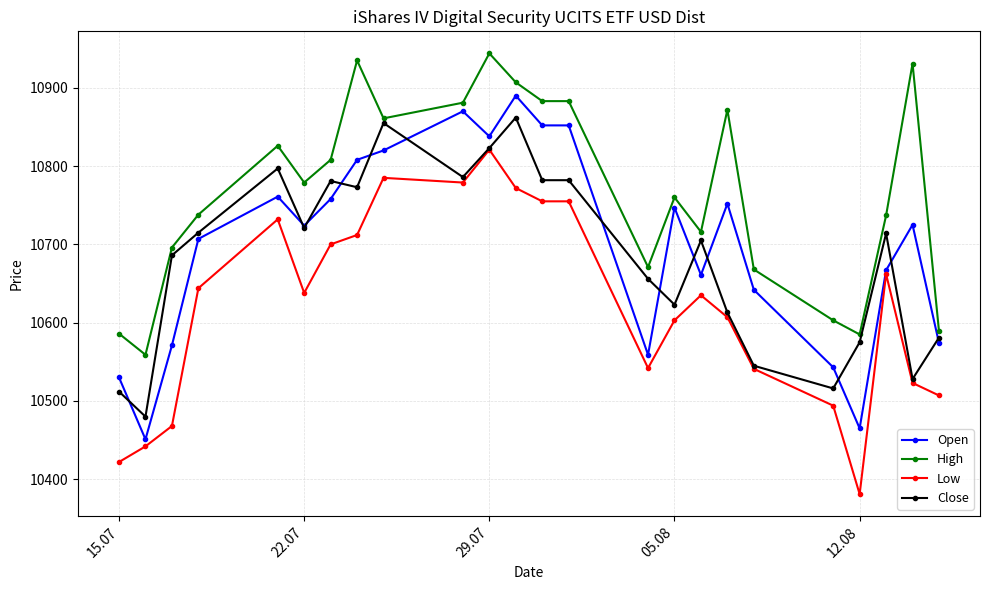

True or false: Low has more than 0 points higher than both neighbors.

True